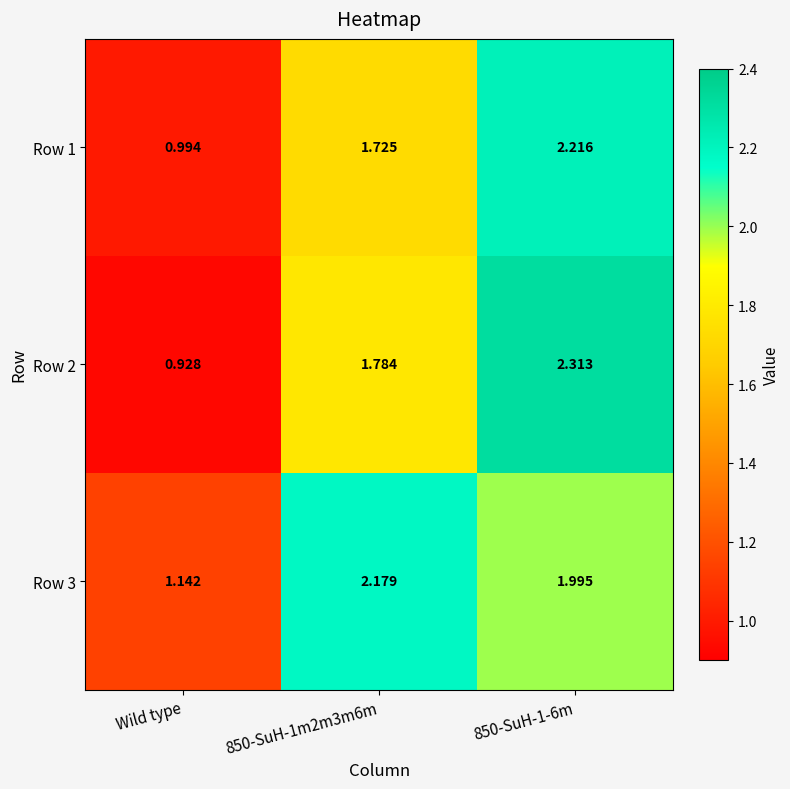

List the series in order of their peak value, highest first.

Row 2, Row 1, Row 3